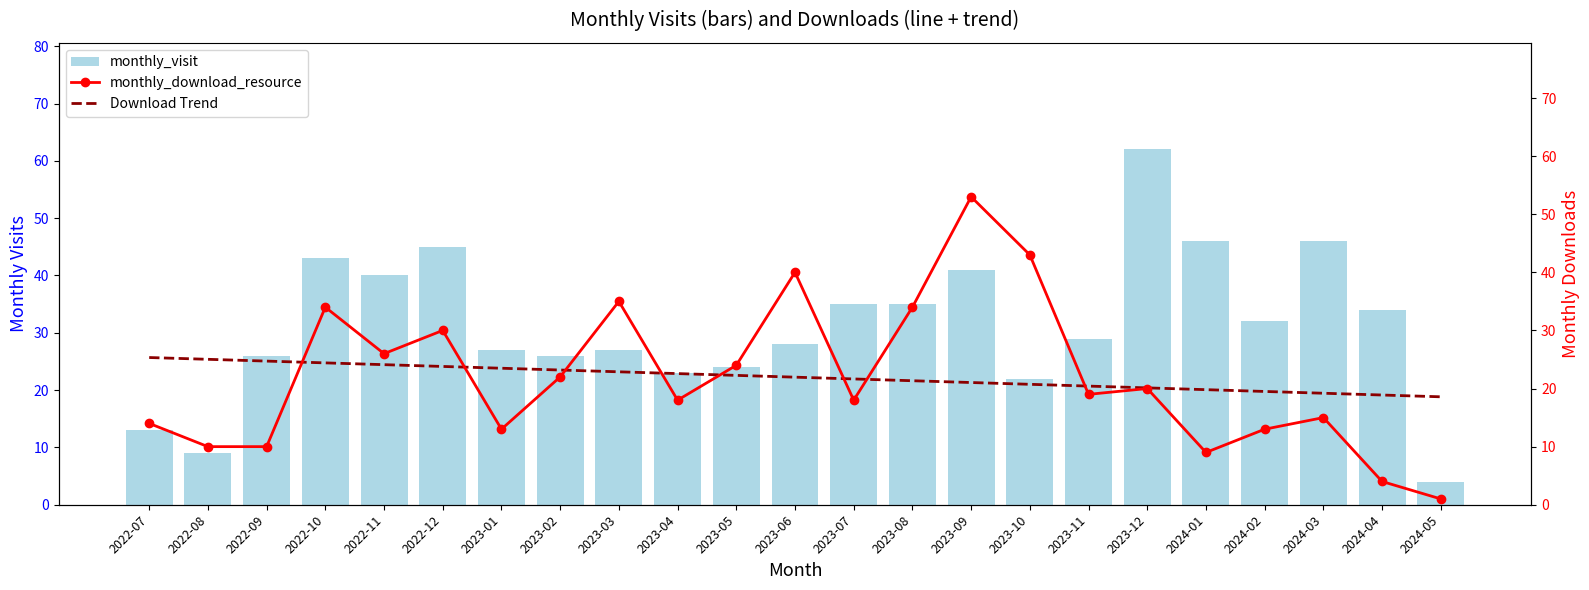

What is the smallest value displayed?

1.0